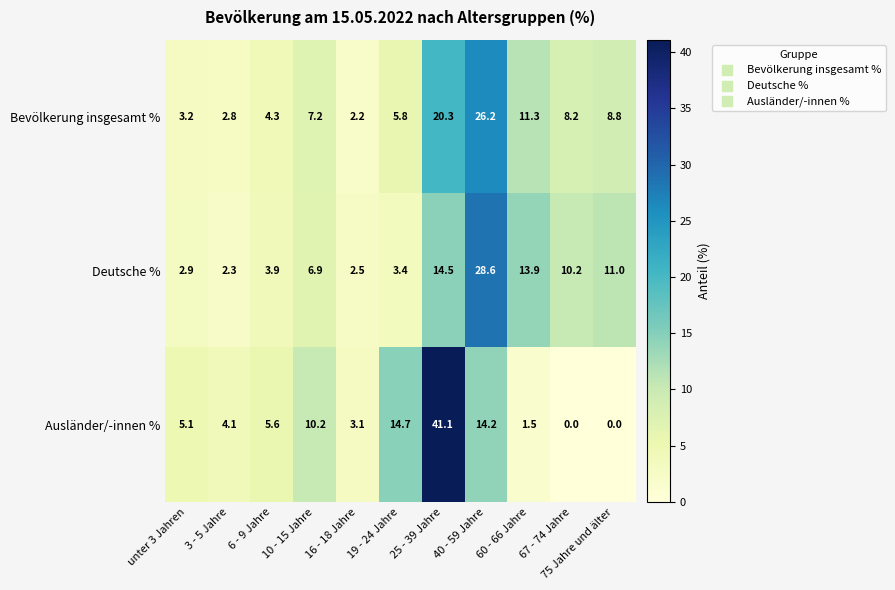

List the series in order of their overall mean, highest first.

Bevölkerung insgesamt %, Deutsche %, Ausländer/-innen %